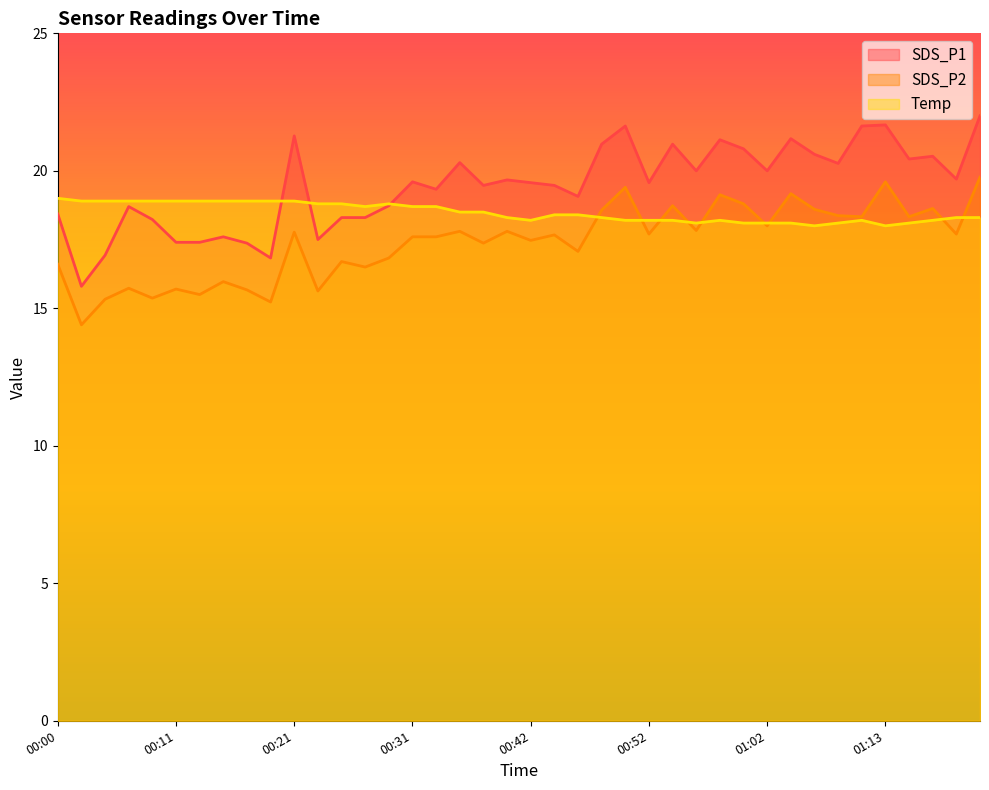

Which series ends up on top after the final intersection of Temp and SDS_P1?

SDS_P1